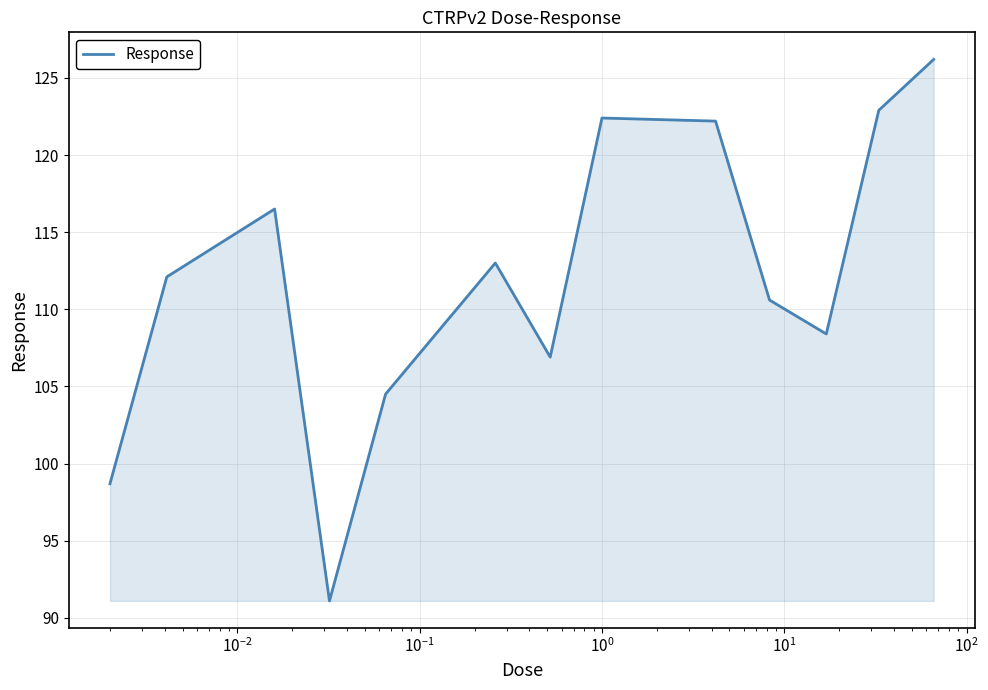

Reading left to right, extract all data points from this chart.

98.7	112.1	116.5	91.1	104.5	113.0	106.9	122.4	122.2	110.6	108.4	122.9	126.2